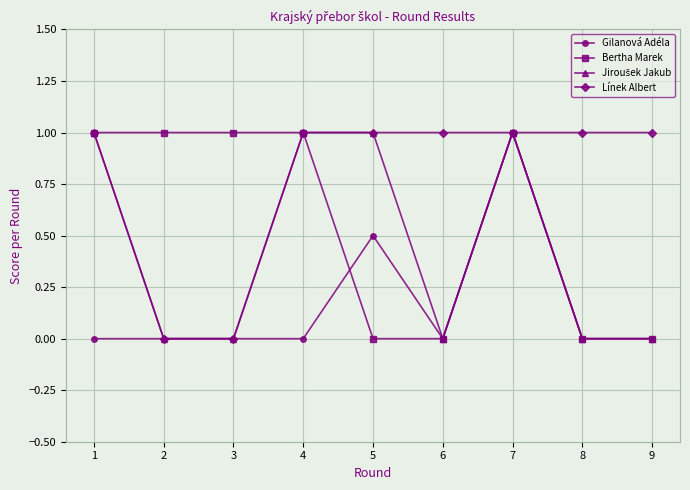

What is the spread (max minus min) of values at 6?

1.0